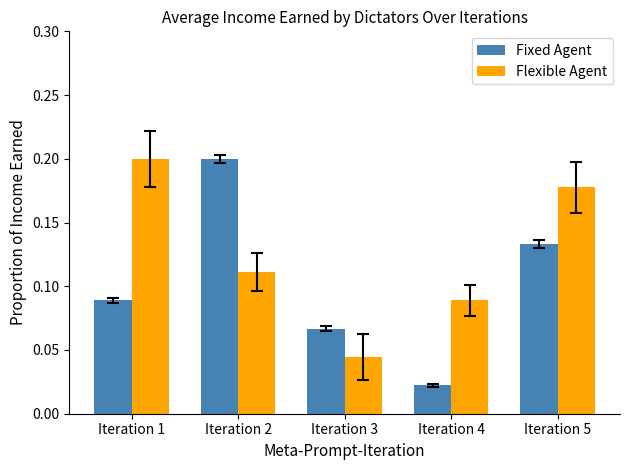

Which series has the largest range (max minus min)?

Fixed Agent